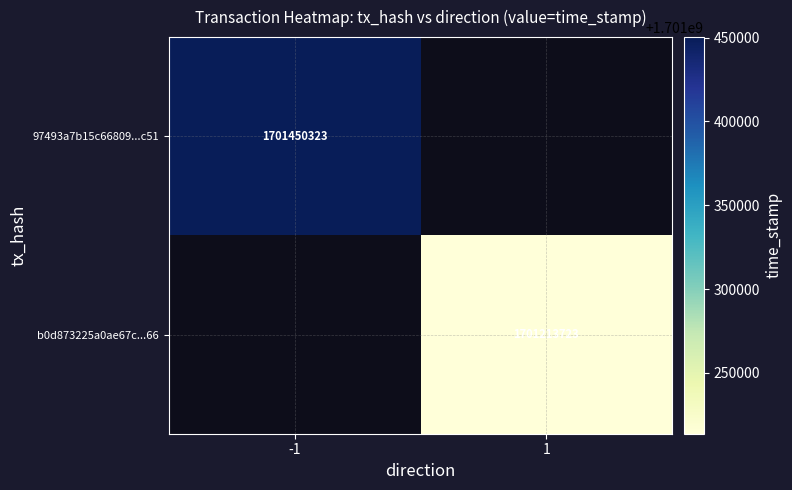

The value of 97493a7b15c66809...c51 at -1 is 1701450323. True or false?

True